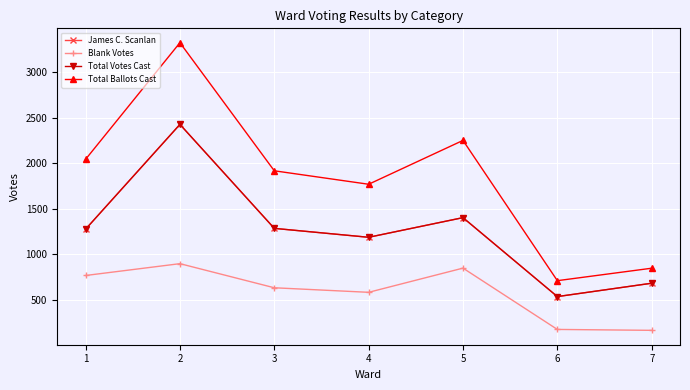

True or false: Total Votes Cast and Blank Votes intersect in this chart.

False